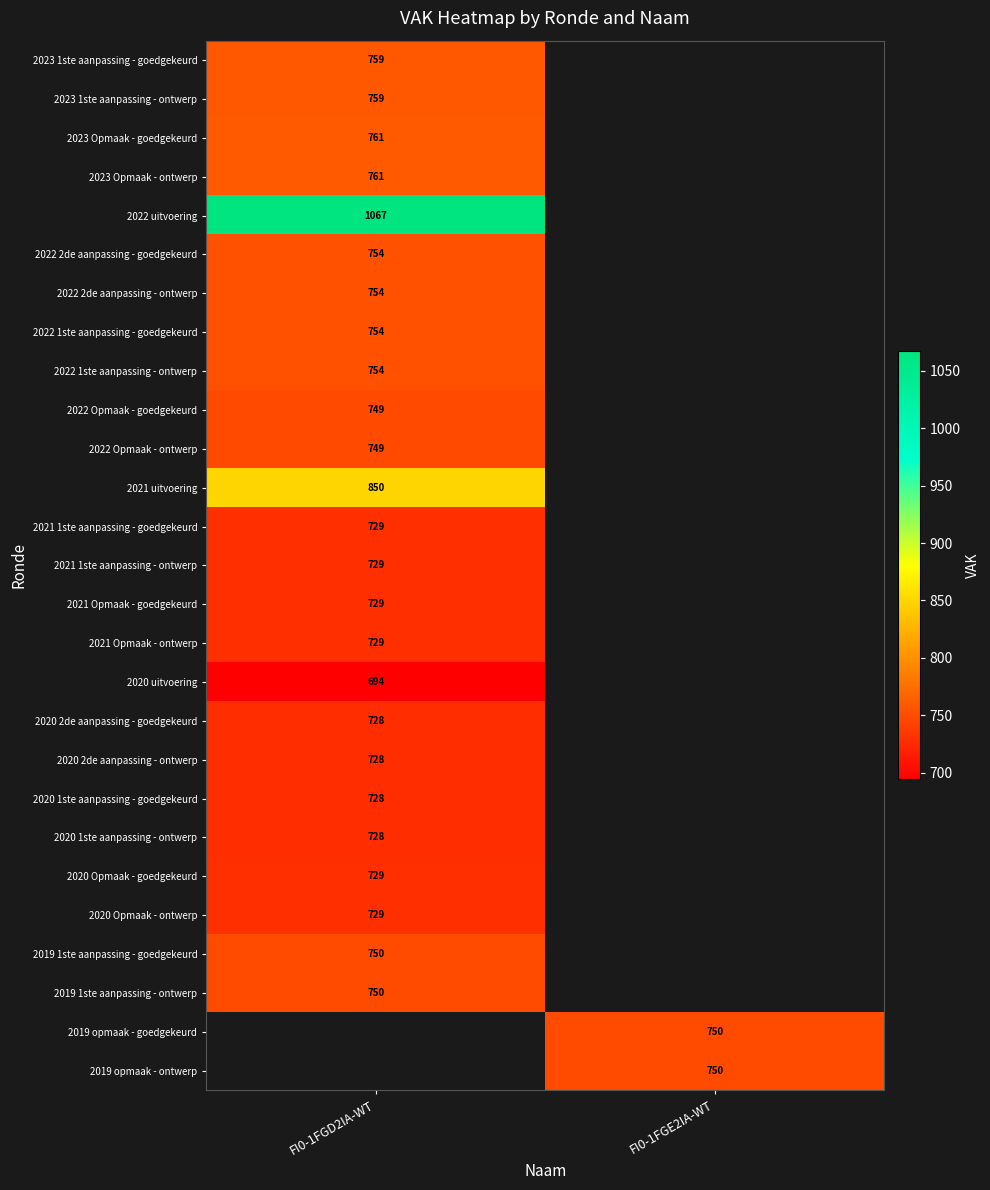

What is the smallest value displayed?

694.0